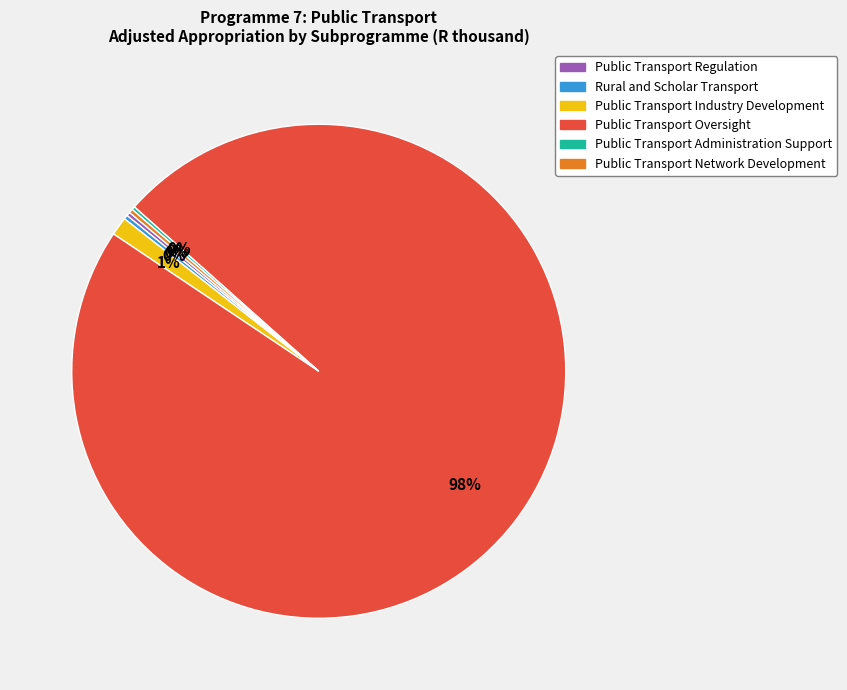

What percentage is the Public Transport Industry Development slice, to the nearest percent?

1%